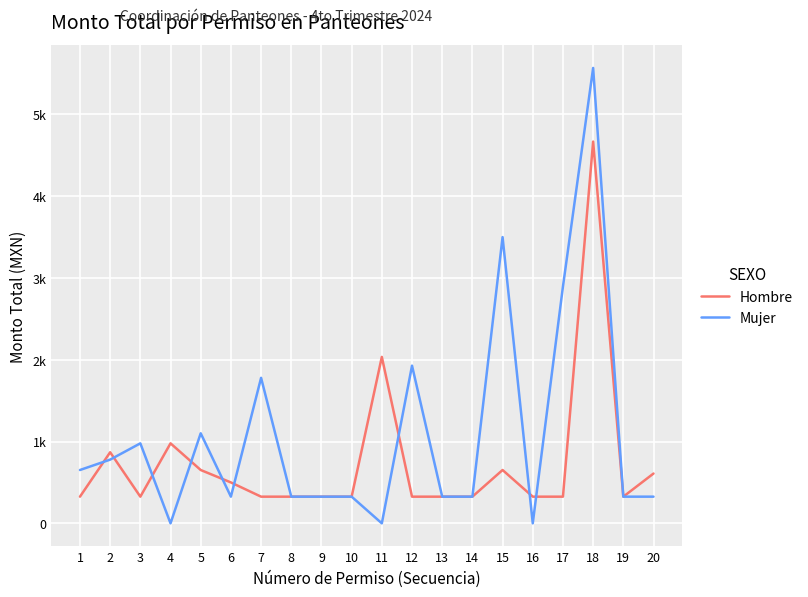

True or false: Mujer has more than 0 points higher than both neighbors.

True